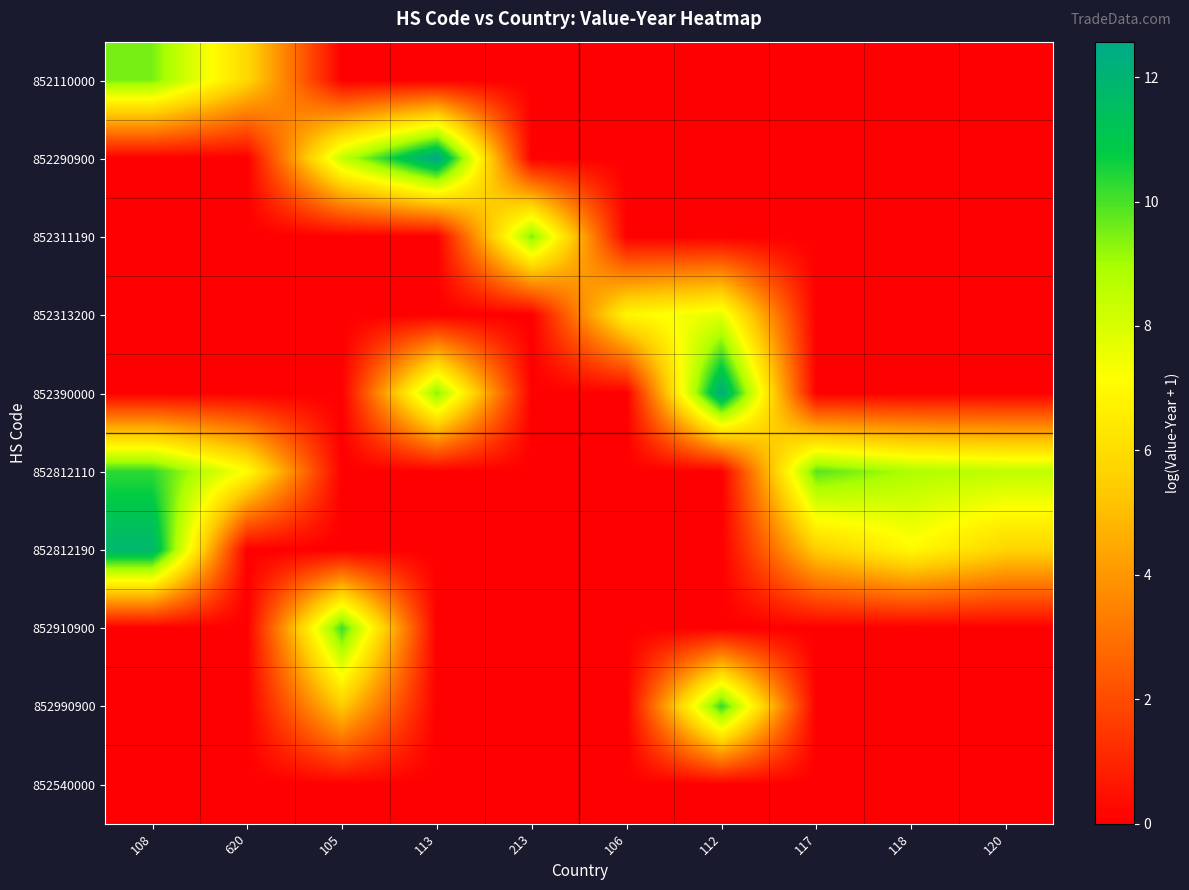

Reading left to right, extract all data points from this chart.

852110000: 108=9.5	620=5.8	105=0.0	113=0.0	213=0.0	106=0.0	112=0.0	117=0.0	118=0.0	120=0.0
852290900: 108=0.0	620=0.0	105=8.5	113=12.6	213=0.0	106=0.0	112=0.0	117=0.0	118=0.0	120=0.0
852311190: 108=0.0	620=0.0	105=0.0	113=0.0	213=9.5	106=0.0	112=0.0	117=0.0	118=0.0	120=0.0
852313200: 108=0.0	620=0.0	105=0.0	113=0.0	213=0.0	106=6.9	112=7.7	117=0.0	118=0.0	120=0.0
852390000: 108=0.0	620=0.0	105=0.0	113=9.4	213=0.0	106=0.0	112=12.3	117=0.0	118=0.0	120=0.0
852812110: 108=10.3	620=7.2	105=0.0	113=0.0	213=0.0	106=0.0	112=0.0	117=9.8	118=8.8	120=8.5
852812190: 108=11.9	620=0.0	105=0.0	113=0.0	213=0.0	106=0.0	112=0.0	117=5.5	118=7.0	120=5.7
852910900: 108=0.0	620=0.0	105=10.1	113=0.0	213=0.0	106=0.0	112=0.0	117=0.0	118=0.0	120=0.0
852990900: 108=0.0	620=0.0	105=5.4	113=0.0	213=0.0	106=0.0	112=10.2	117=0.0	118=0.0	120=0.0
852540000: 108=0.0	620=0.0	105=0.0	113=0.0	213=0.0	106=0.0	112=0.0	117=0.0	118=0.0	120=0.0